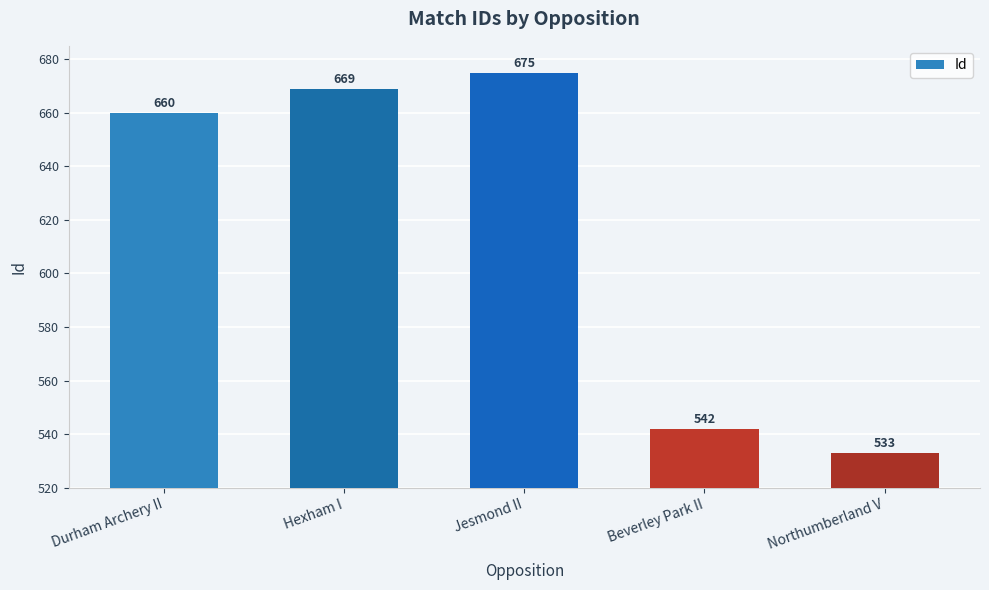

What is the value of the 5th bar from the left?

533